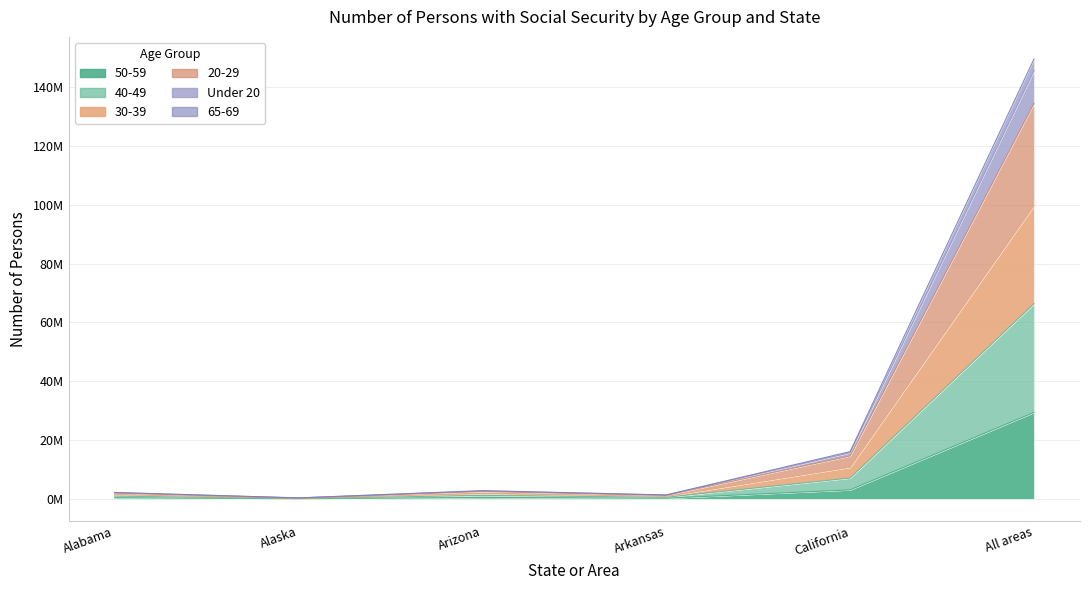

What is the minimum value shown in the chart?

68736